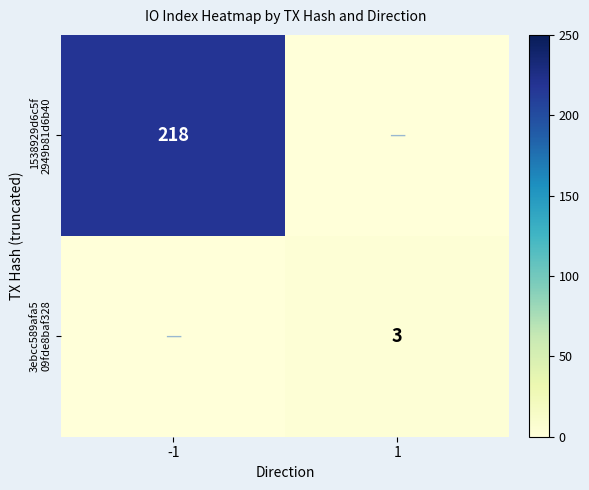

At which label does 3ebcc589afa5 09fde8baf328 reach its peak?

1